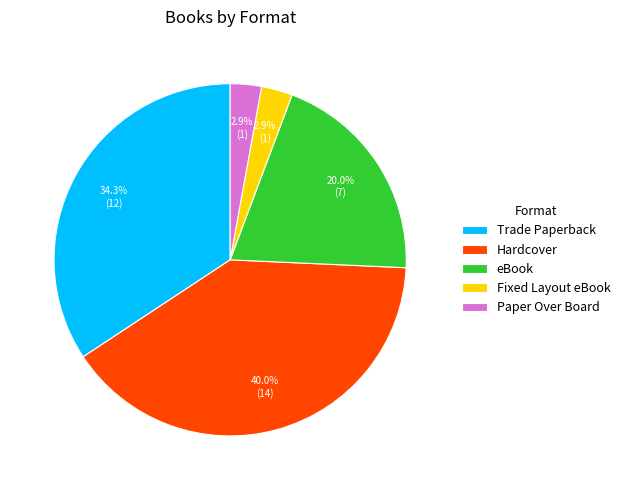

To the nearest percent, what is the difference between the largest and smallest slice percentages?

37%